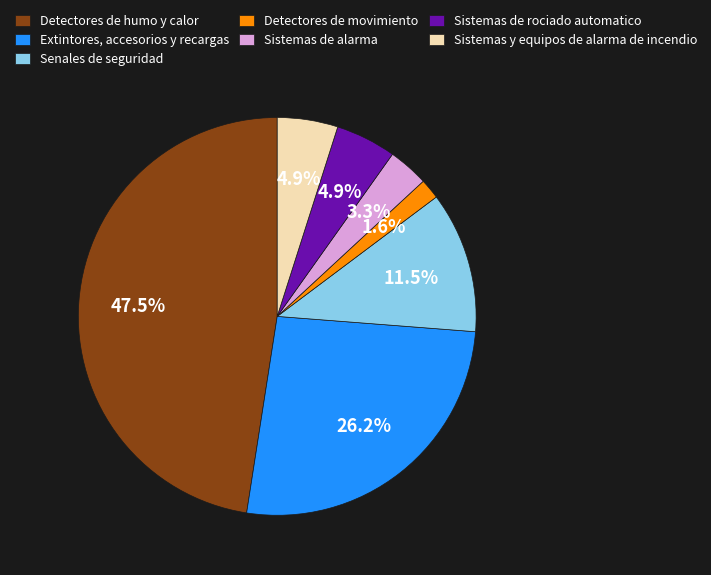

To the nearest percent, what is the average slice percentage?

14%